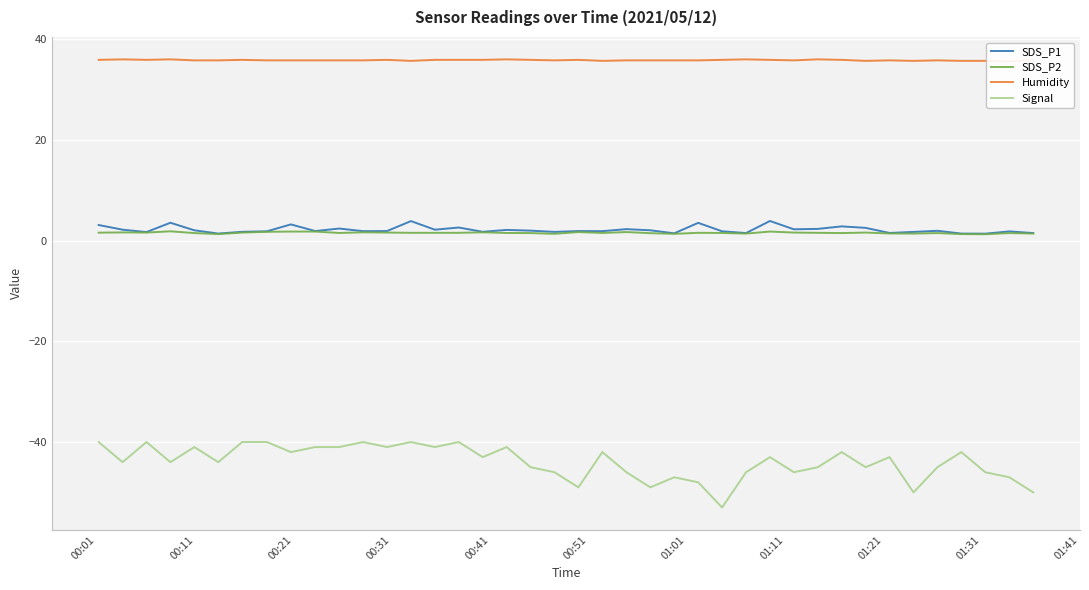

List the series in order of their peak value, highest first.

Humidity, SDS_P1, SDS_P2, Signal